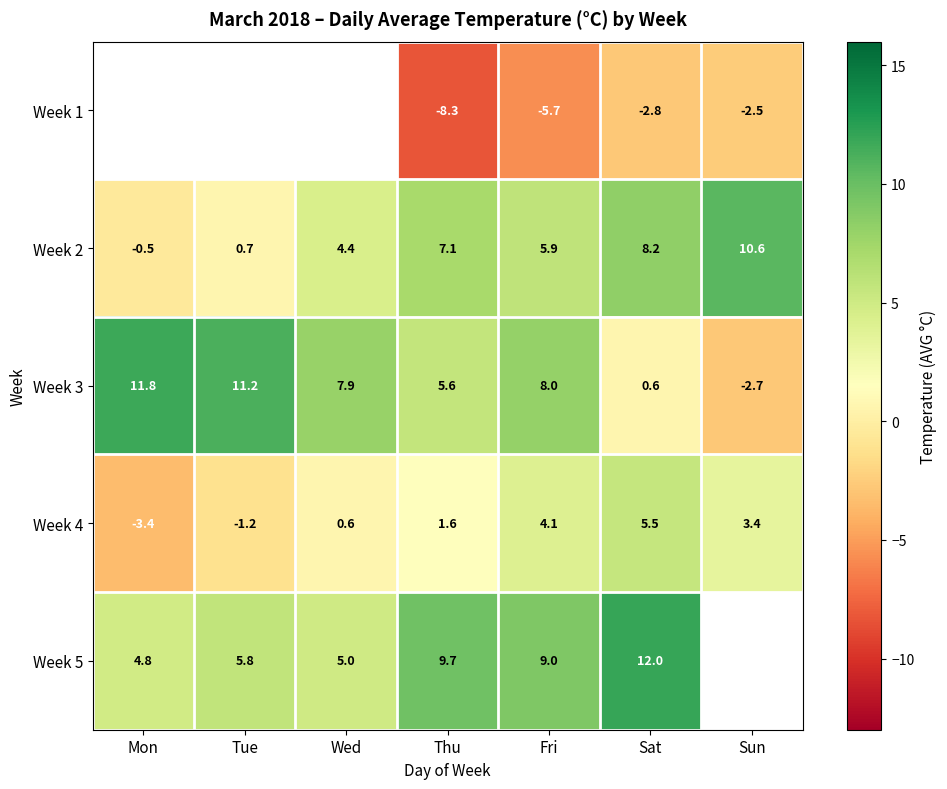

How many values in the Week 2 series are below 5?

3